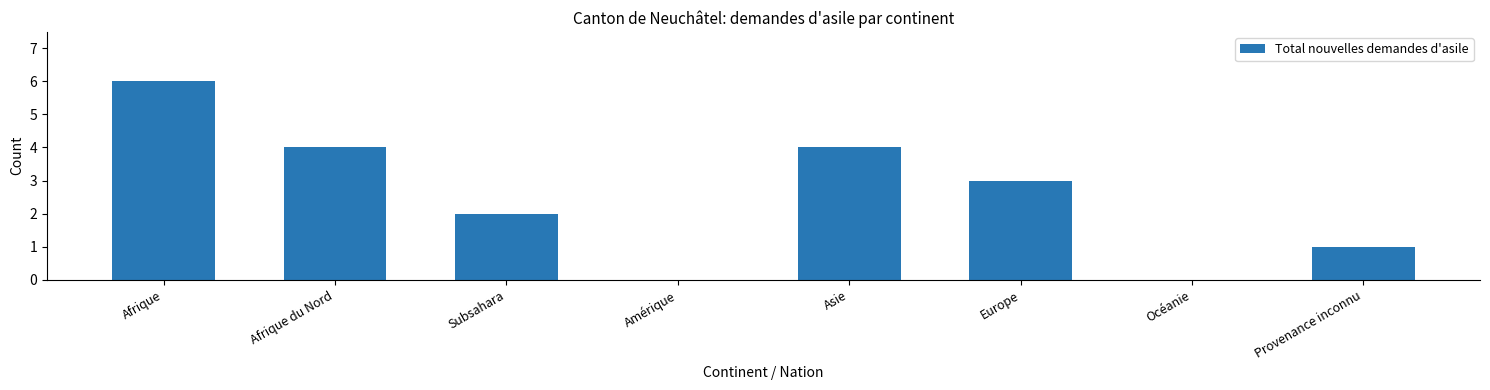

Reading right to left, extract all data points from this chart.

Provenance inconnu=1	Océanie=0	Europe=3	Asie=4	Amérique=0	Subsahara=2	Afrique du Nord=4	Afrique=6